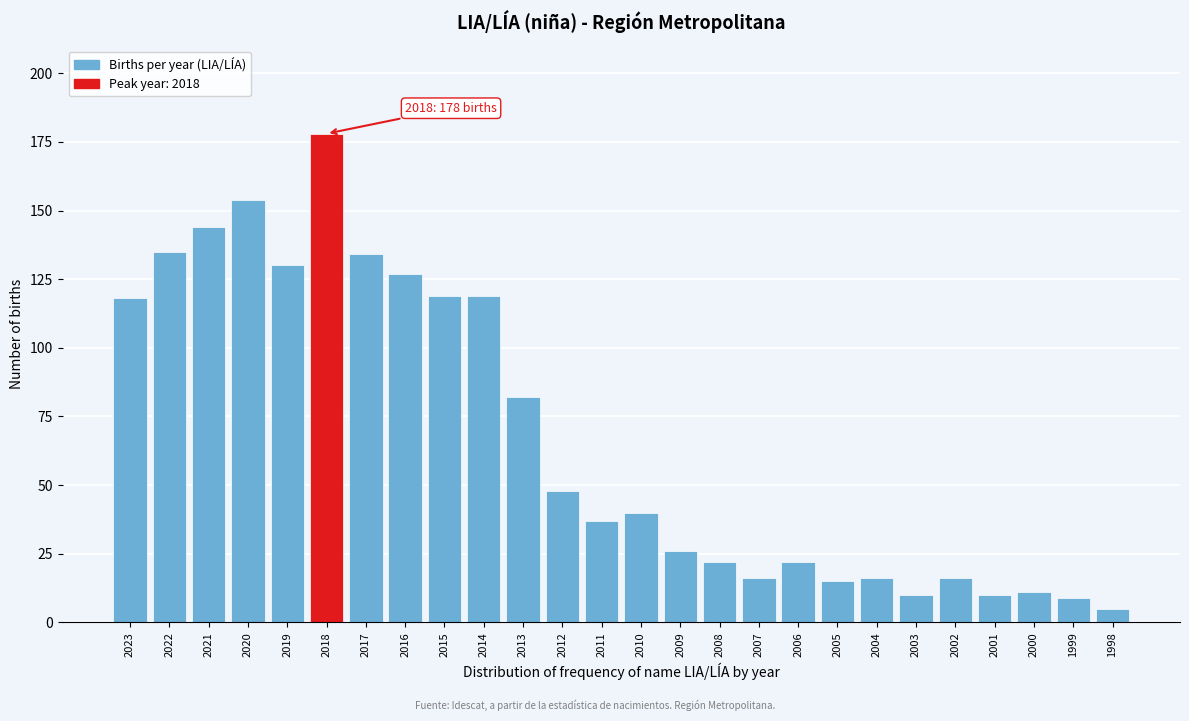

Reading right to left, transcribe all the data shown in this chart.

1998=5	1999=9	2000=11	2001=10	2002=16	2003=10	2004=16	2005=15	2006=22	2007=16	2008=22	2009=26	2010=40	2011=37	2012=48	2013=82	2014=119	2015=119	2016=127	2017=134	2018=178	2019=130	2020=154	2021=144	2022=135	2023=118